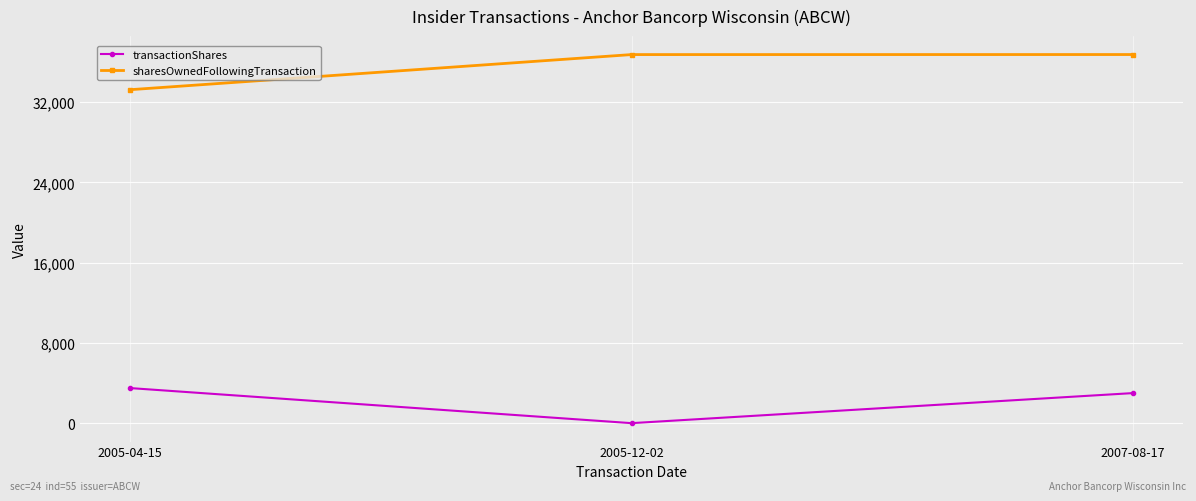

What is the label of the 1st point from the right?

2007-08-17